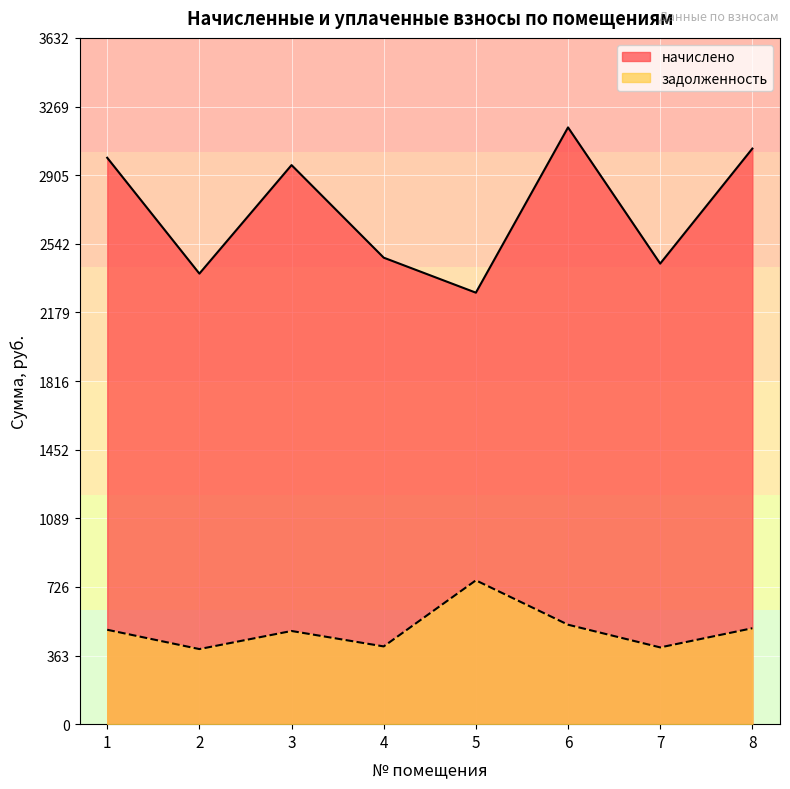

How many values in the начислено series exceed 2959?

4